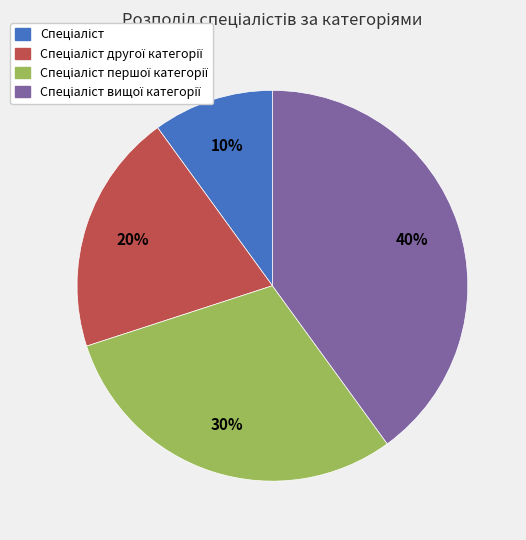

Does any single category account for the majority?

No